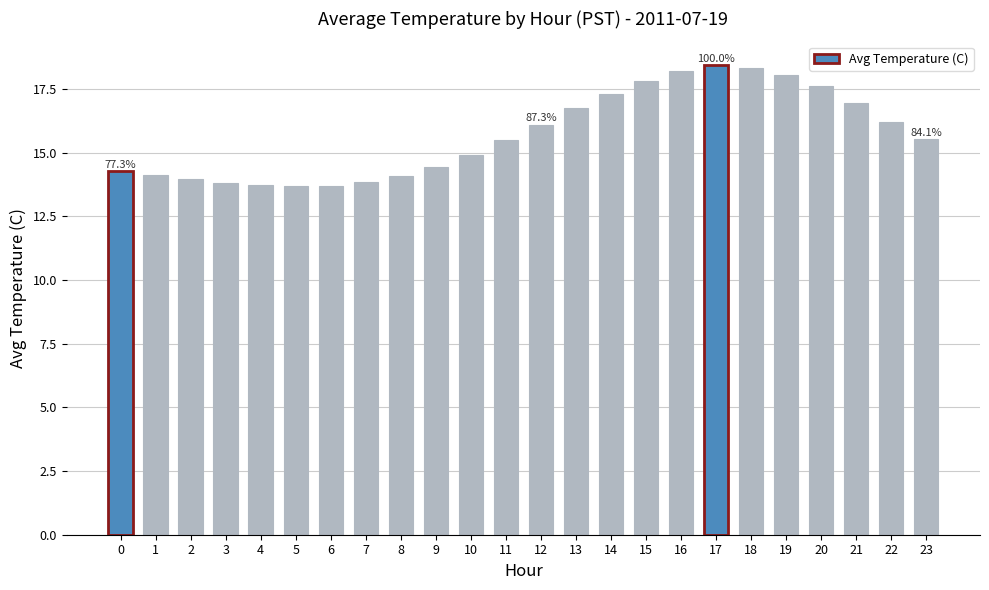

What is the value of the 15th bar from the left?

17.3